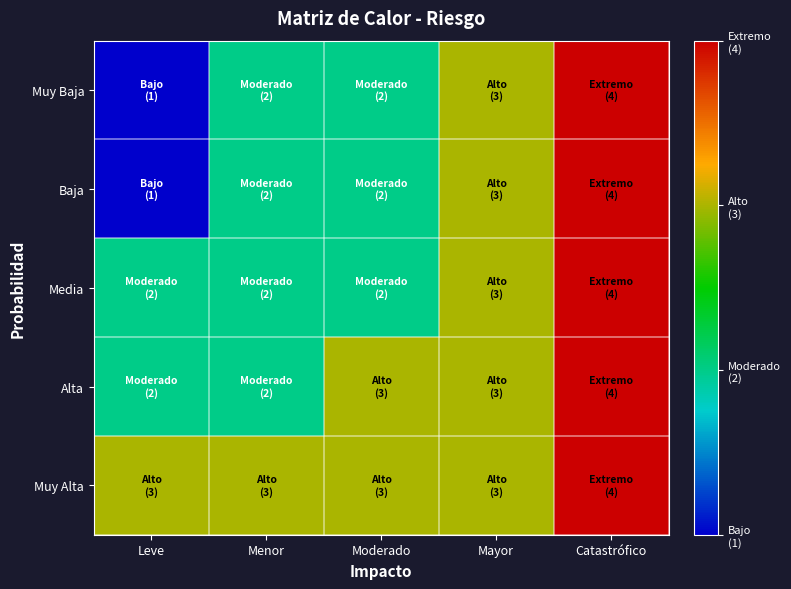

How many data points does each series have?

5